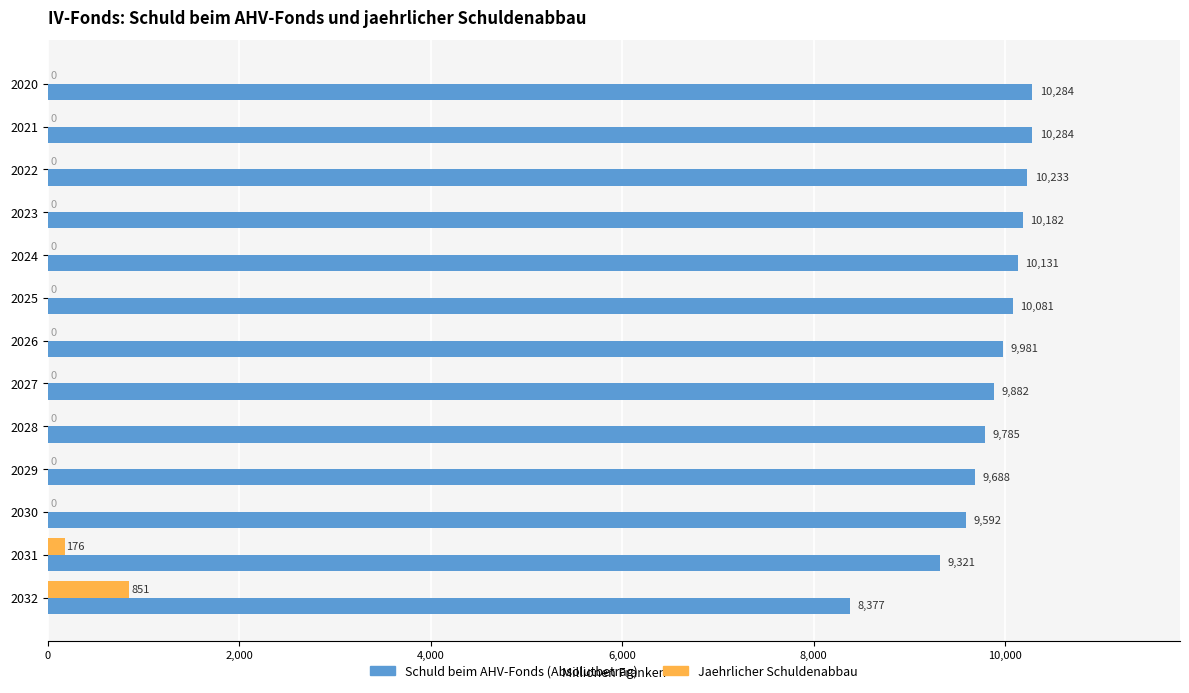

What are all the series names shown in the legend?

Schuld beim AHV-Fonds (Absolutbetrag), Jaehrlicher Schuldenabbau